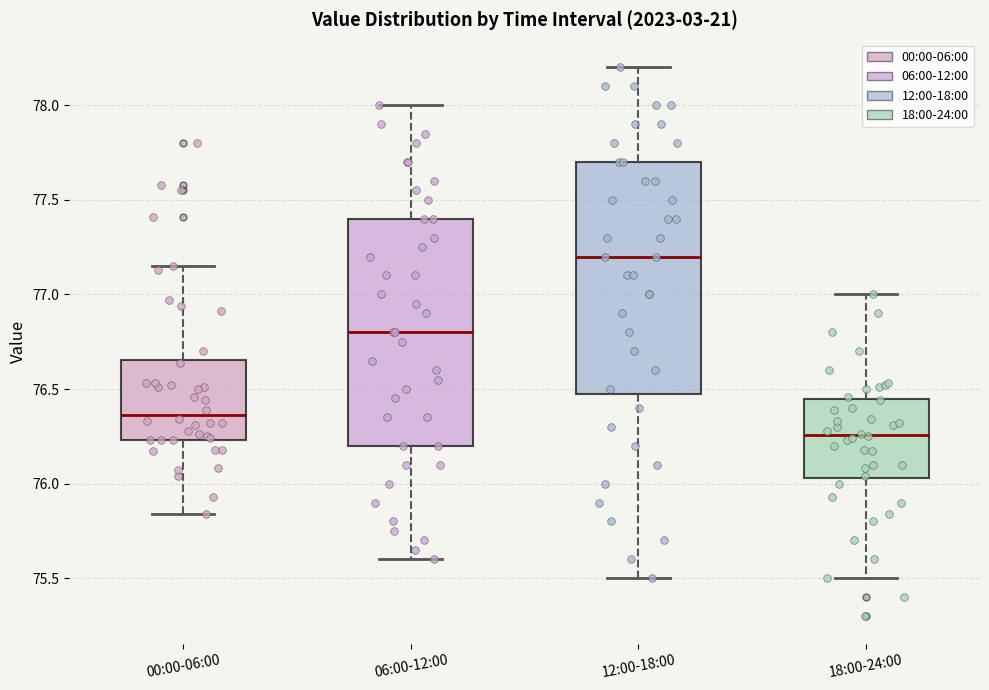

Reading left to right, read every box against the y-axis: the position of its median line, the range the box covers, and the ends of its whiskers. The values are not printed on the chart, so give them approximately, as read against the axis.

00:00-06:00: median 76.35, box 76.25 to 76.65, whiskers 75.85 to 77.15
06:00-12:00: median 76.80, box 76.20 to 77.40, whiskers 75.60 to 78.00
12:00-18:00: median 77.20, box 76.50 to 77.70, whiskers 75.50 to 78.20
18:00-24:00: median 76.25, box 76.05 to 76.45, whiskers 75.50 to 77.00